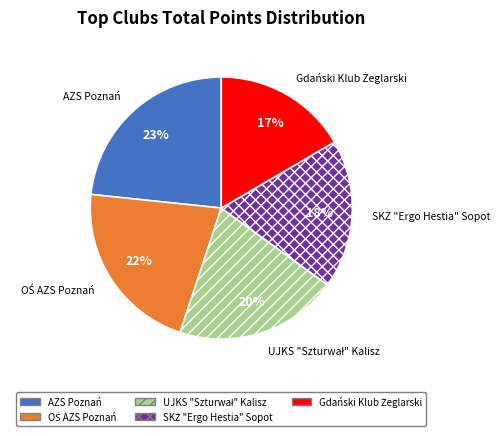

Is there any slice that represents more than half of the pie?

No